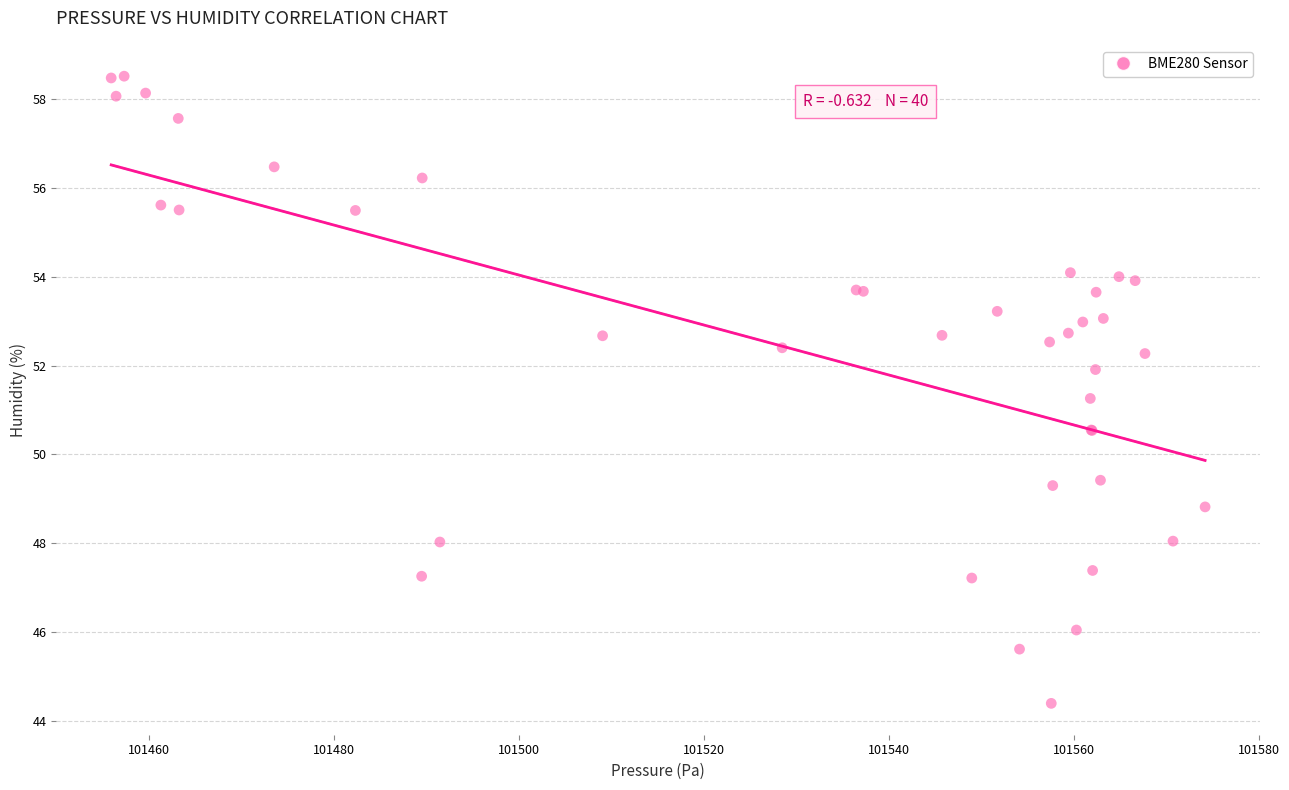

What Y value in the scatter plot is closest to 51?

51.3